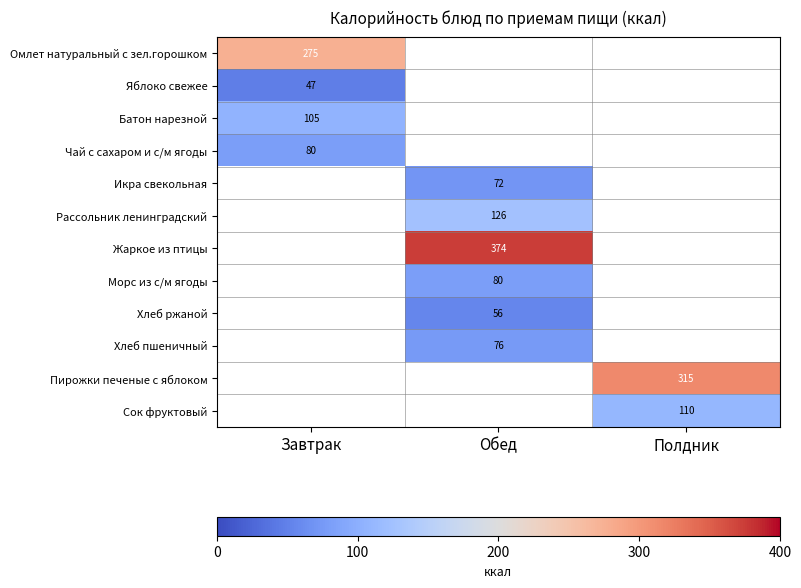

The Хлеб пшеничный series shows 111.3 at Обед. True or false?

False